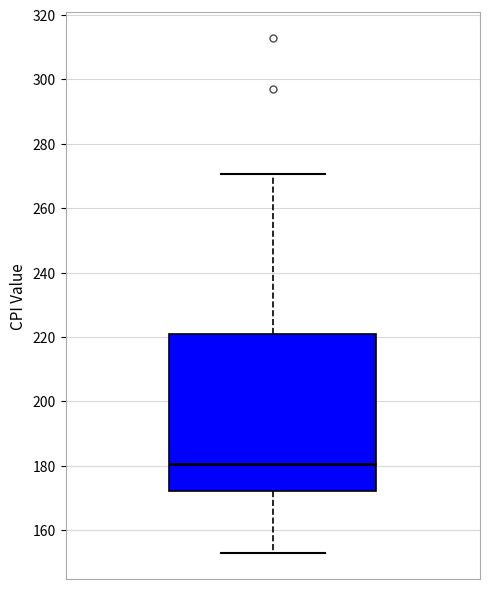

Read this box plot against the y-axis: the position of the median line, the range covered by the box, and the ends of both whiskers. The values are not printed on the chart, so give them approximately, as read against the axis.

median 180, box 172 to 220, whiskers 152 to 270